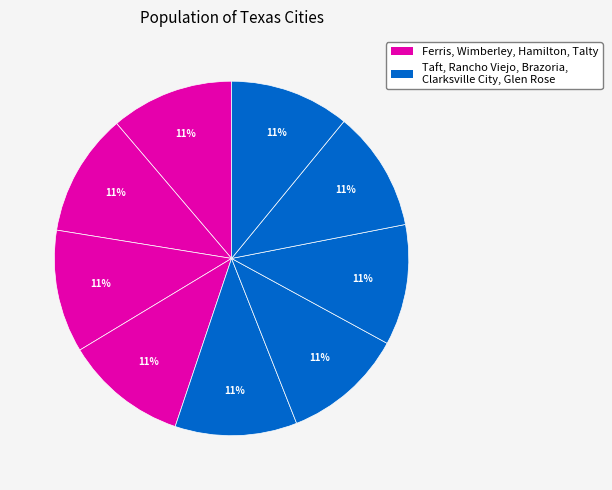

Which slice is the smallest?

Glen Rose